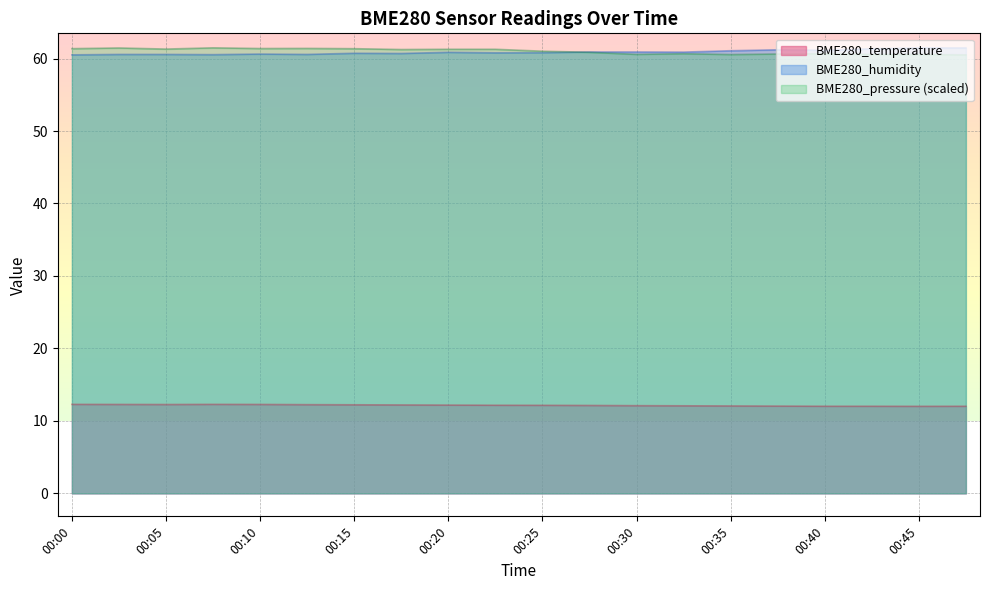

True or false: BME280_temperature and BME280_pressure_norm cross at least once.

False